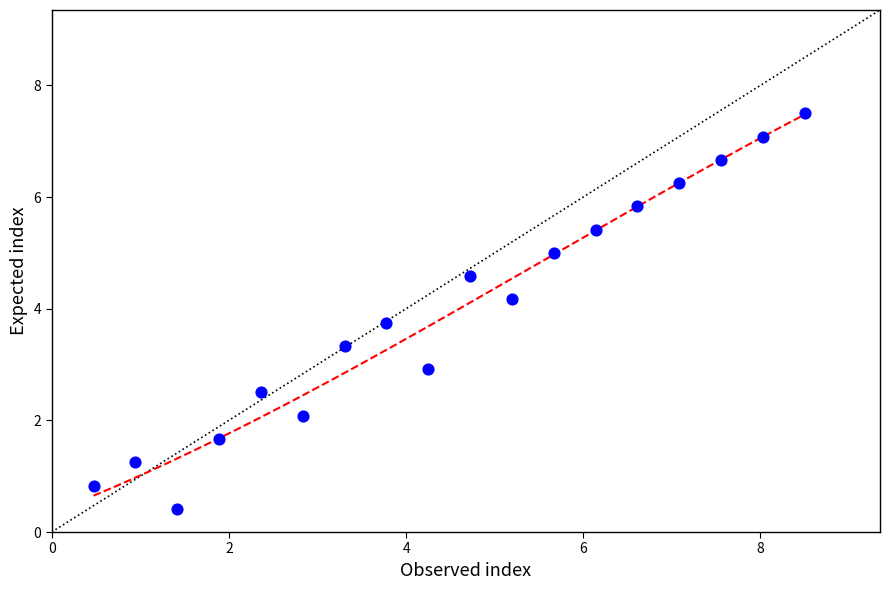

What is the range of X values (max minus min)?

8.0